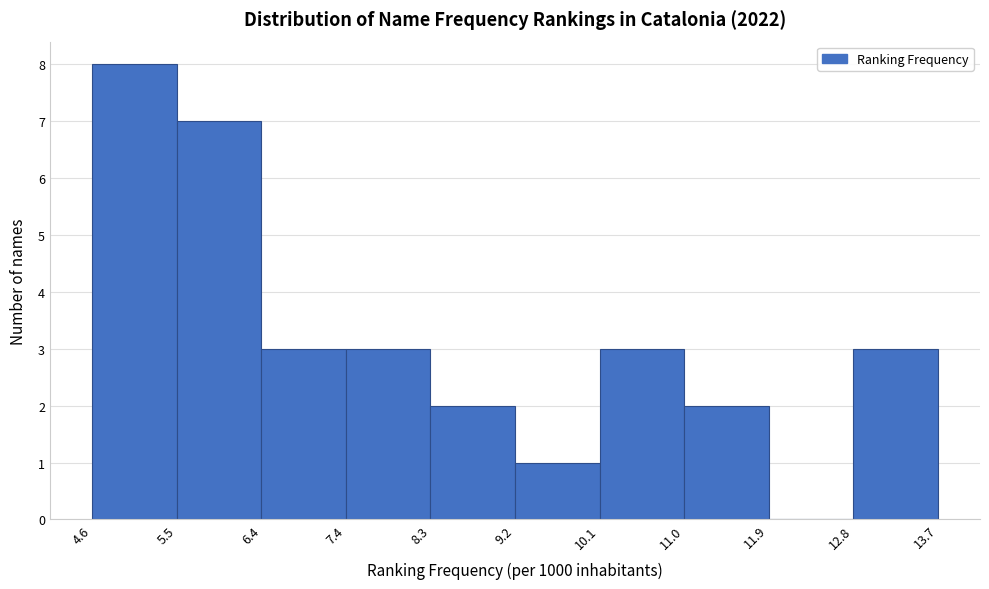

Reading left to right, transcribe this chart: for each bar, give the range it covers on the x-axis and its height. The values are not printed on the chart, so give them approximately, as read against the axis.

4.6 to 5.5: 8
5.5 to 6.4: 7
6.4 to 7.4: 3
7.4 to 8.3: 3
8.3 to 9.2: 2
9.2 to 10.1: 1
10.1 to 11.0: 3
11.0 to 11.9: 2
11.9 to 12.8: 0
12.8 to 13.7: 3